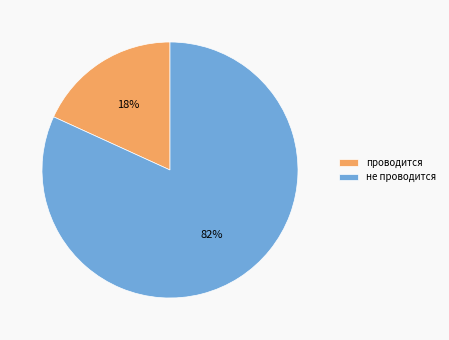

To the nearest percent, what is the difference between the не проводится and проводится slice percentages?

64%